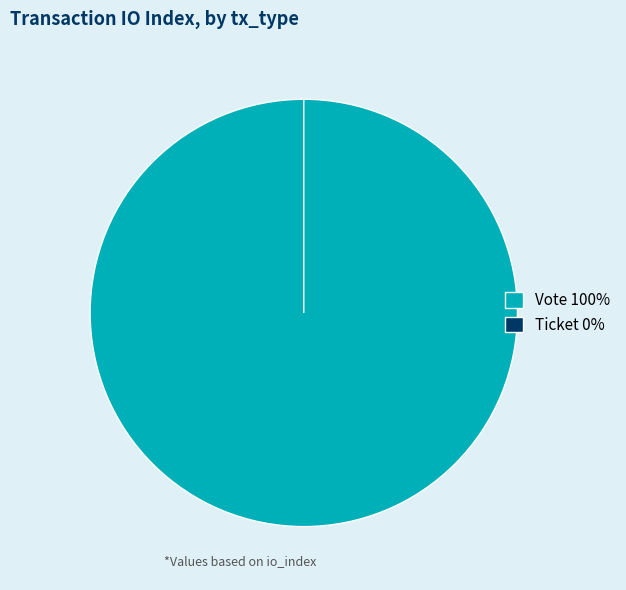

The Ticket slice represents 0% of the pie. True or false?

True